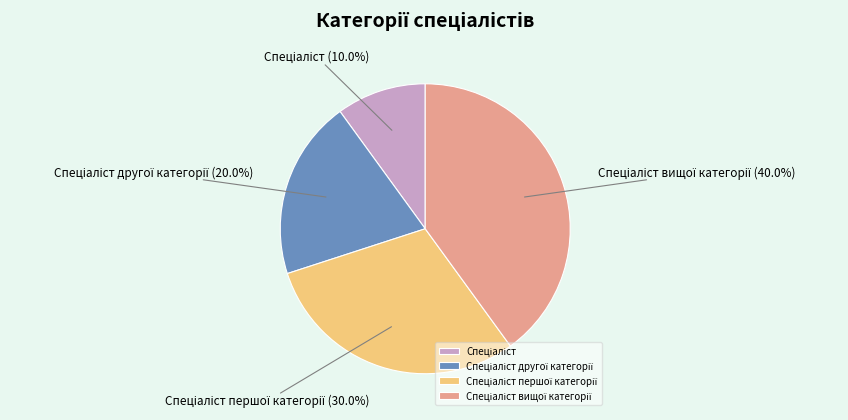

Does any single category account for the majority?

No